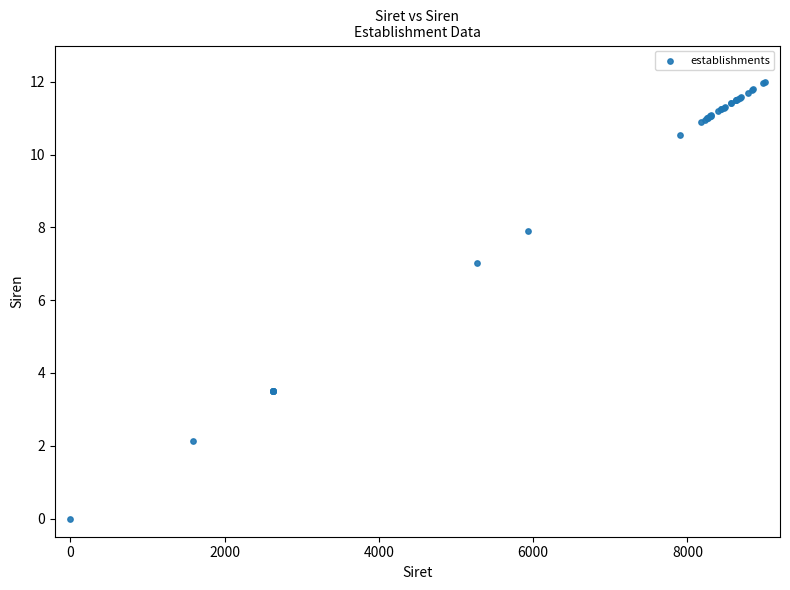

What Y value in the scatter plot is closest to 6?

7.0